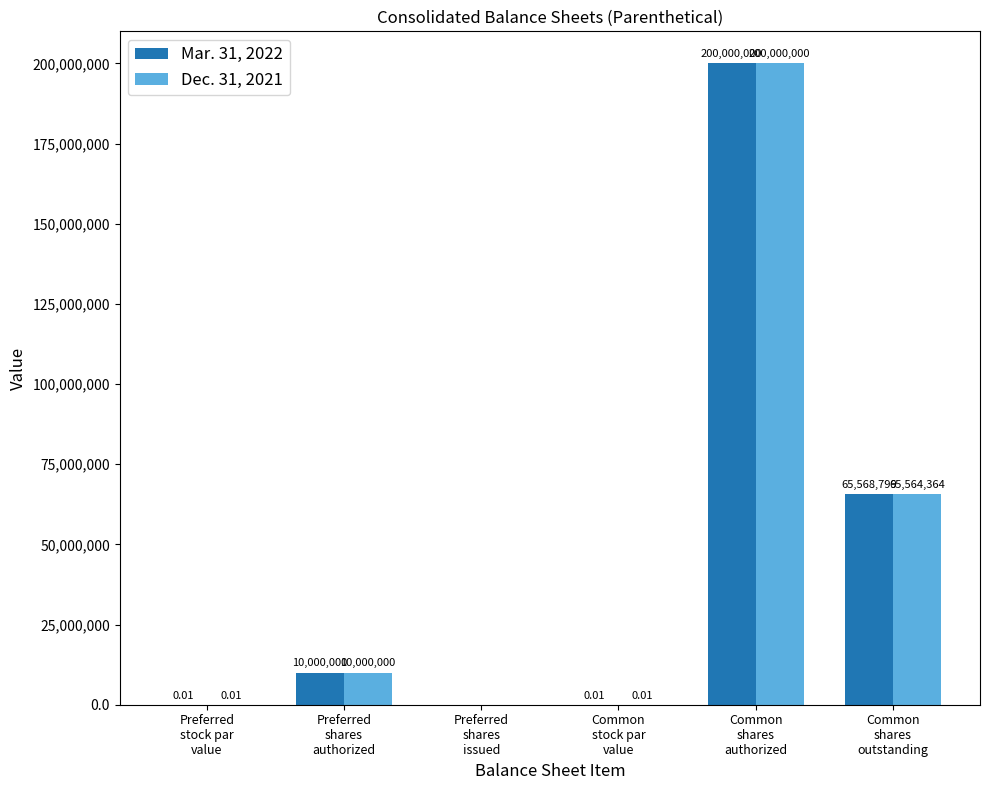

What is the sum of all Mar. 31, 2022 values?

275568799.0